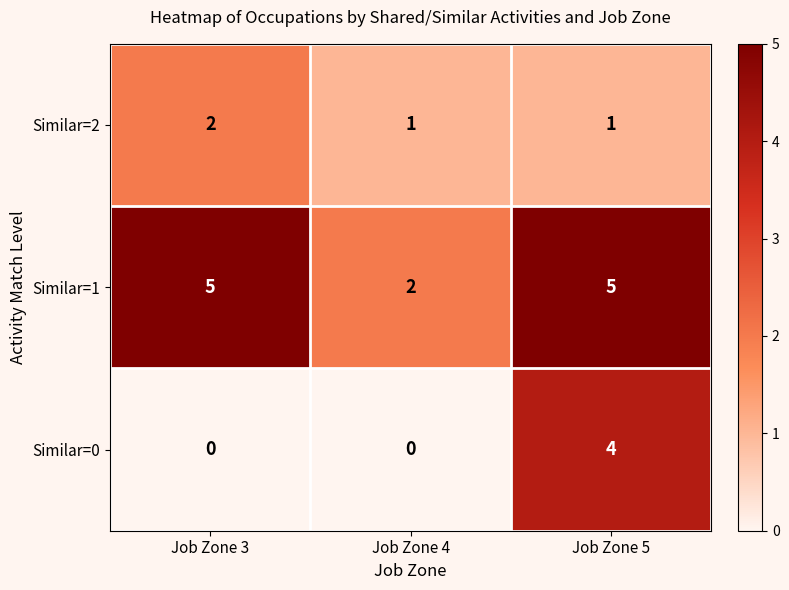

What is the difference between the highest and lowest values at Job Zone 4?

2